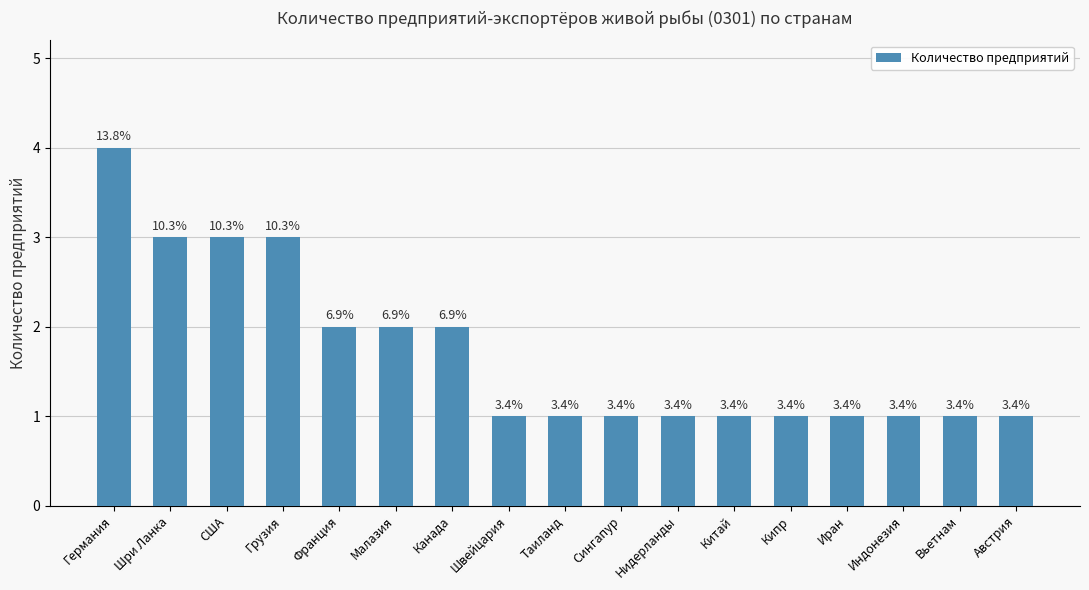

Are the bars horizontal?

No